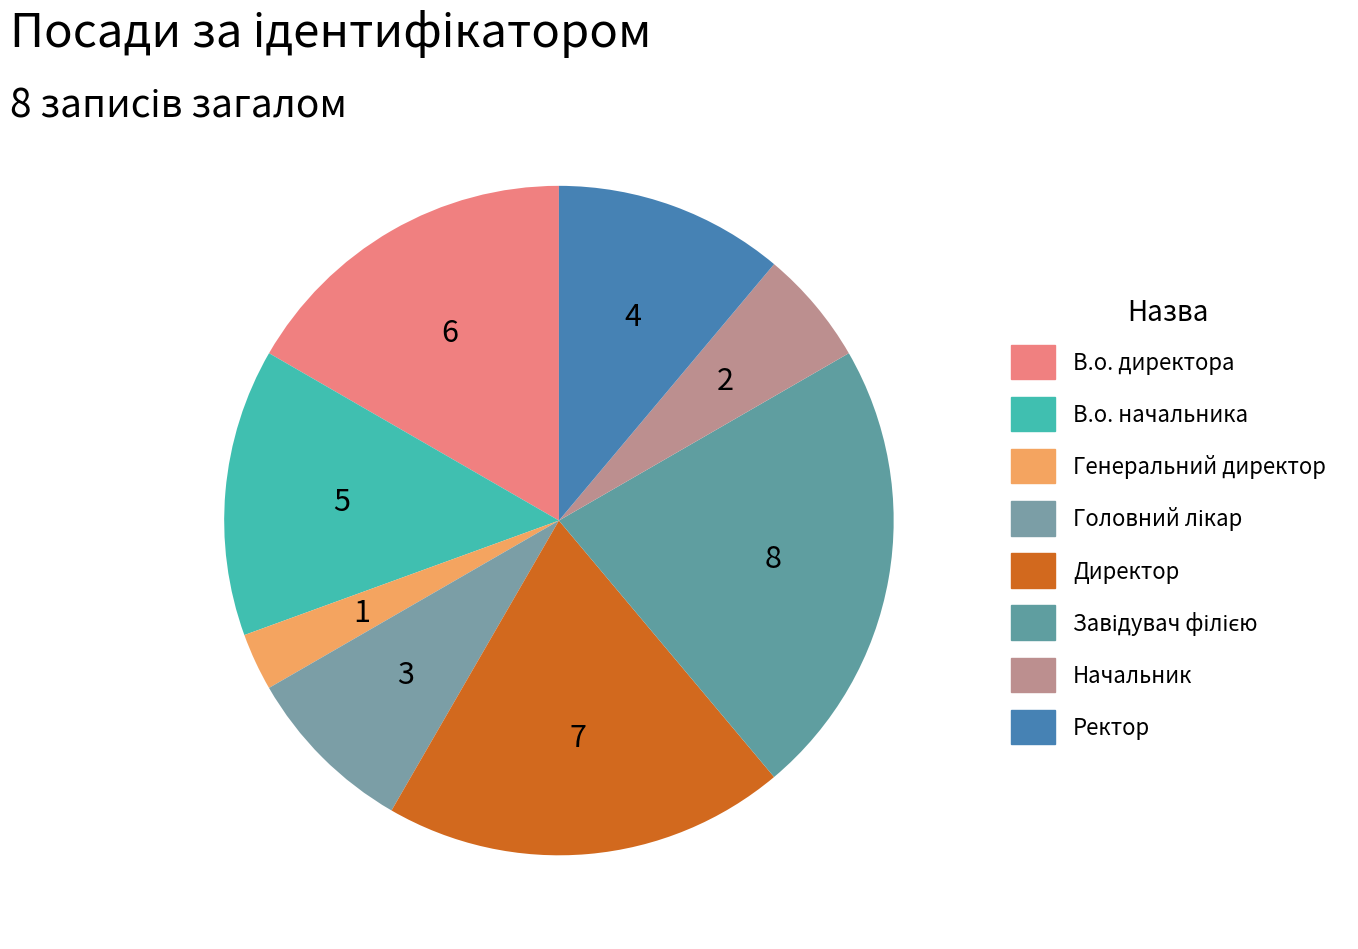

How many slices are in this pie chart?

8